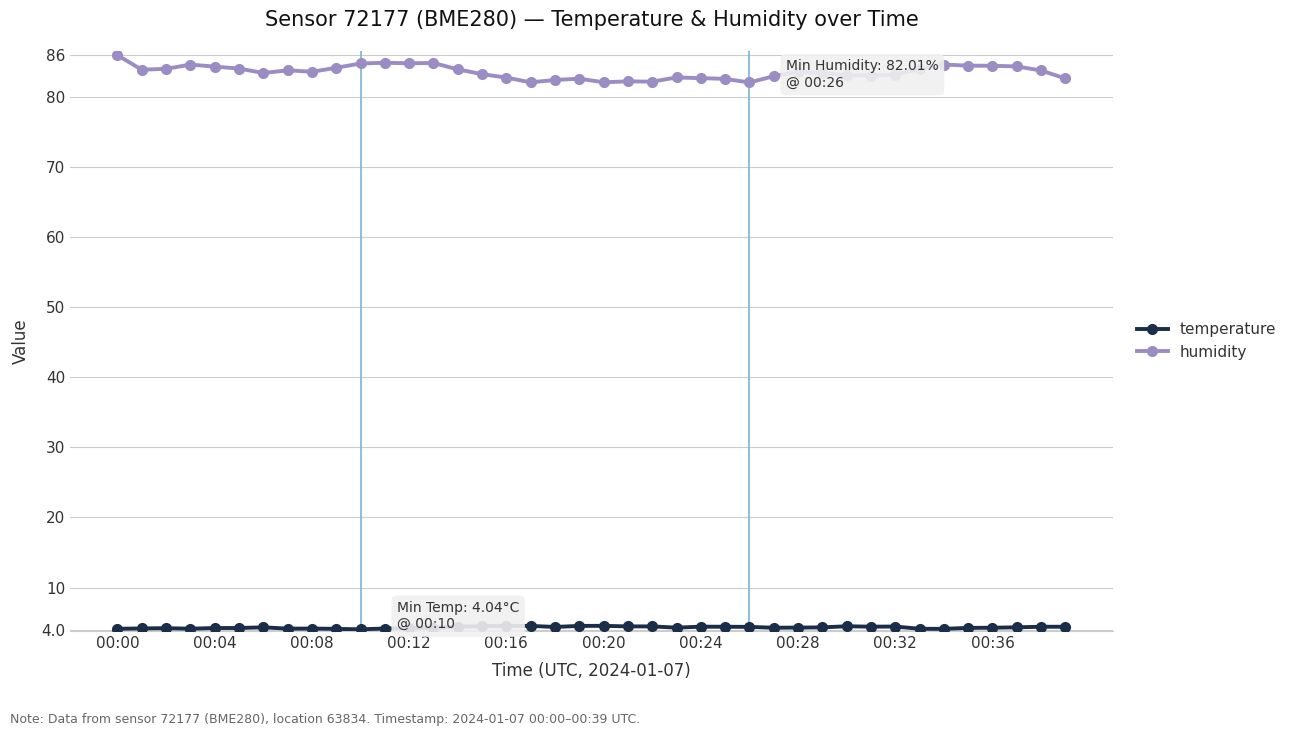

At how many categories does at least one series exceed 80?

40